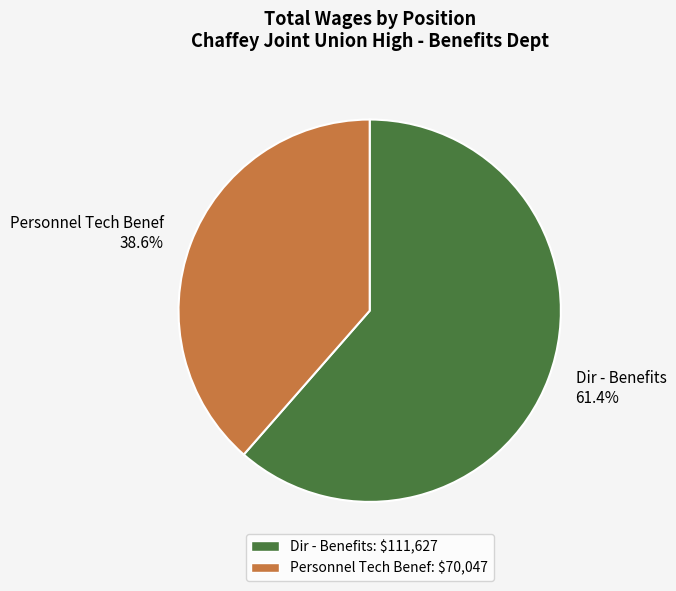

What is the ratio of the value at Dir - Benefits to the value at Personnel Tech Benef?

1.6